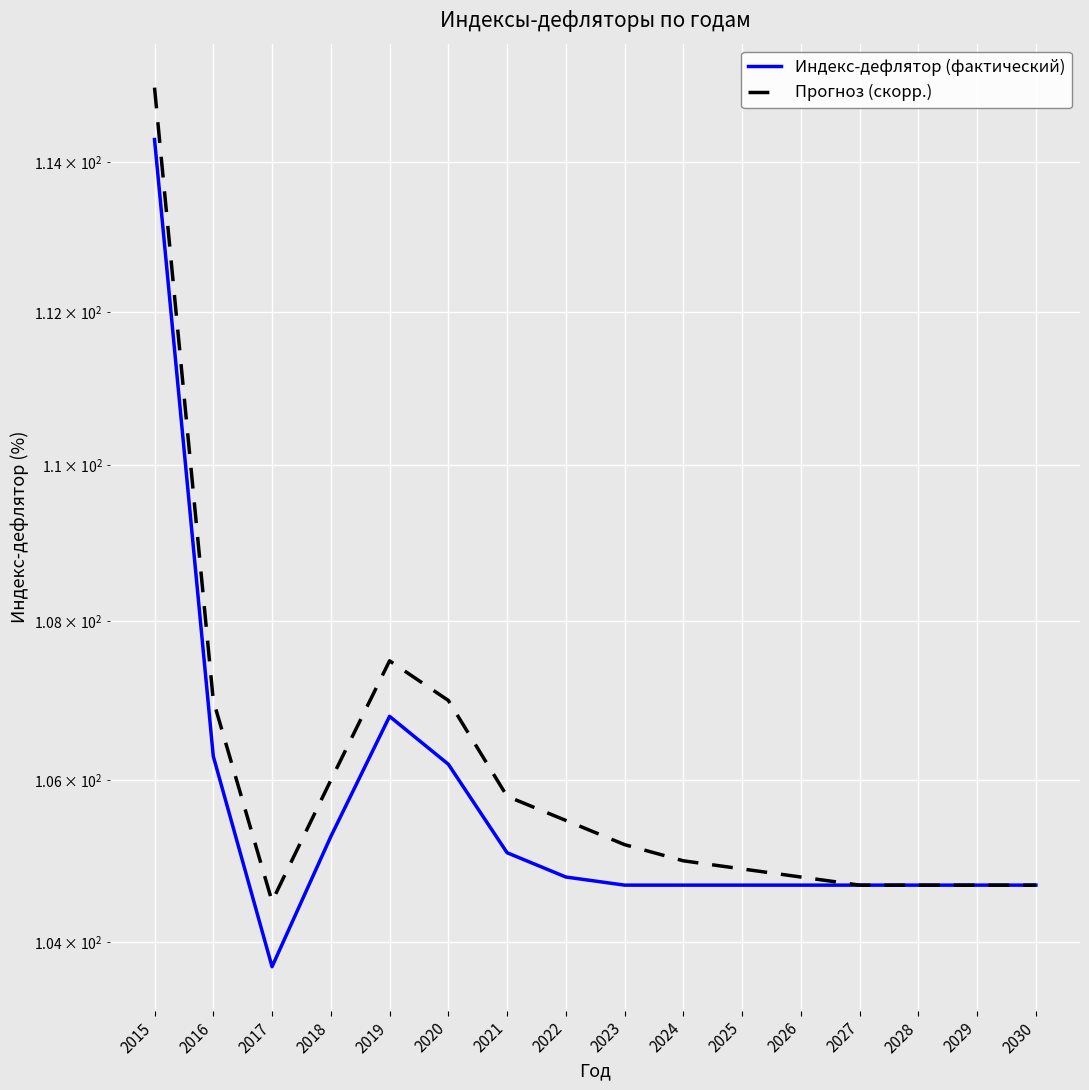

Is the value of Индекс-дефлятор (фактический) at 2025 greater than the value of Прогноз (скорр.) at 2027?

No